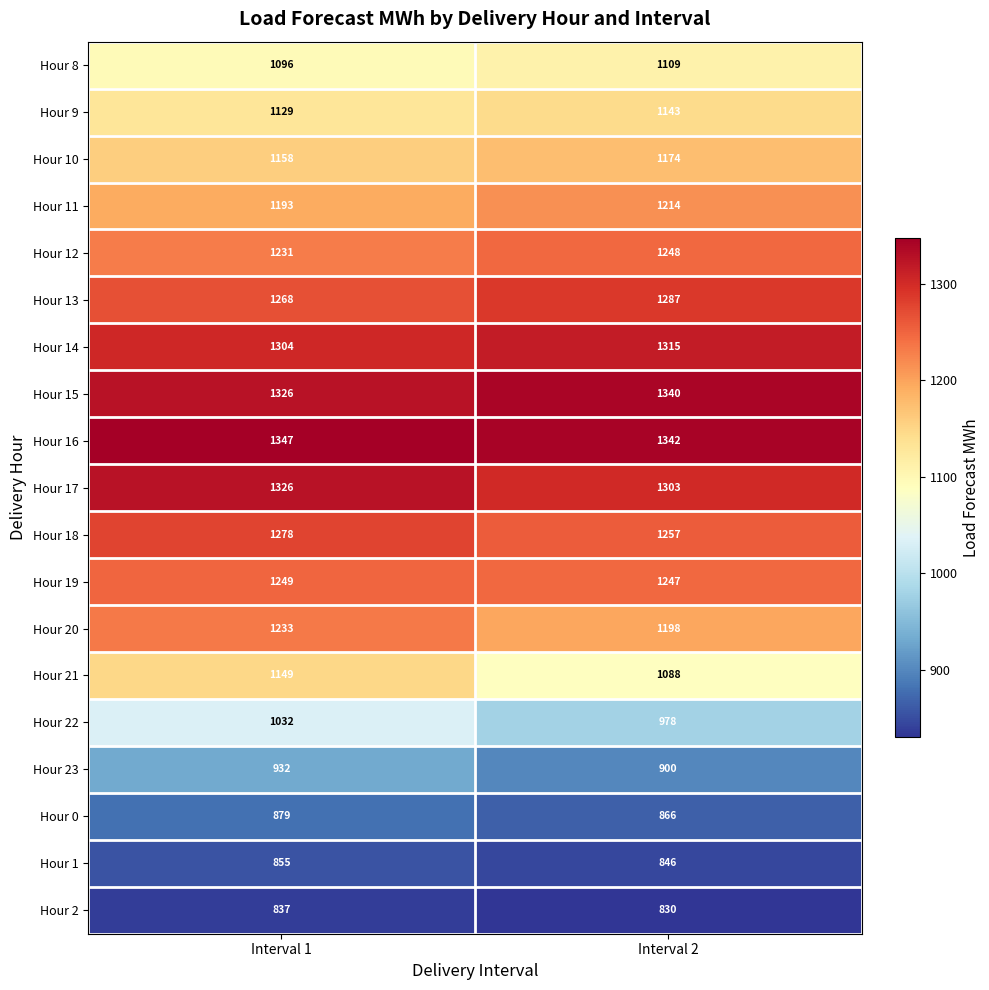

Which series has the largest total across all categories?

Hour 16